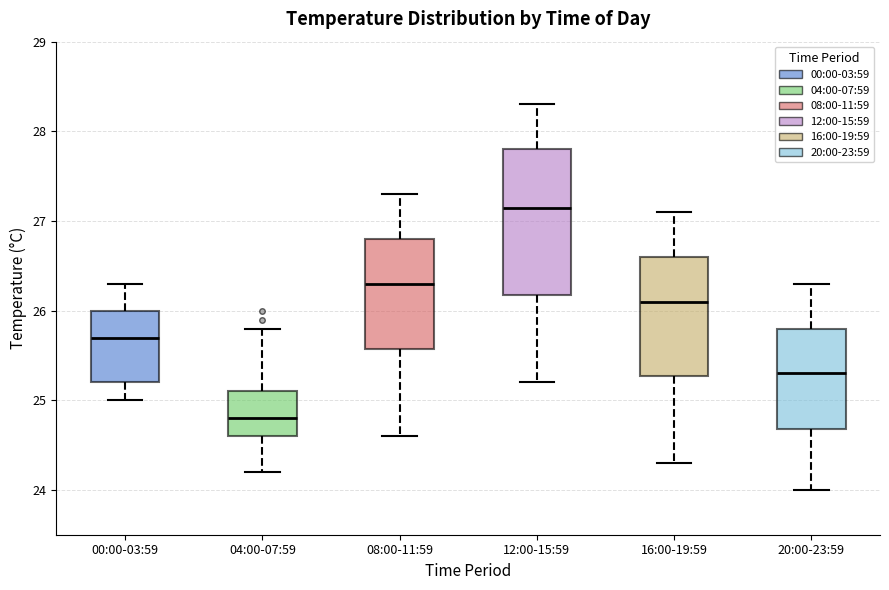

Reading left to right, read every box against the y-axis: the position of its median line, the range the box covers, and the ends of its whiskers. The values are not printed on the chart, so give them approximately, as read against the axis.

00:00-03:59: median 25.7, box 25.2 to 26.0, whiskers 25.0 to 26.3
04:00-07:59: median 24.8, box 24.6 to 25.1, whiskers 24.2 to 25.8
08:00-11:59: median 26.3, box 25.6 to 26.8, whiskers 24.6 to 27.3
12:00-15:59: median 27.2, box 26.2 to 27.8, whiskers 25.2 to 28.3
16:00-19:59: median 26.1, box 25.3 to 26.6, whiskers 24.3 to 27.1
20:00-23:59: median 25.3, box 24.7 to 25.8, whiskers 24.0 to 26.3